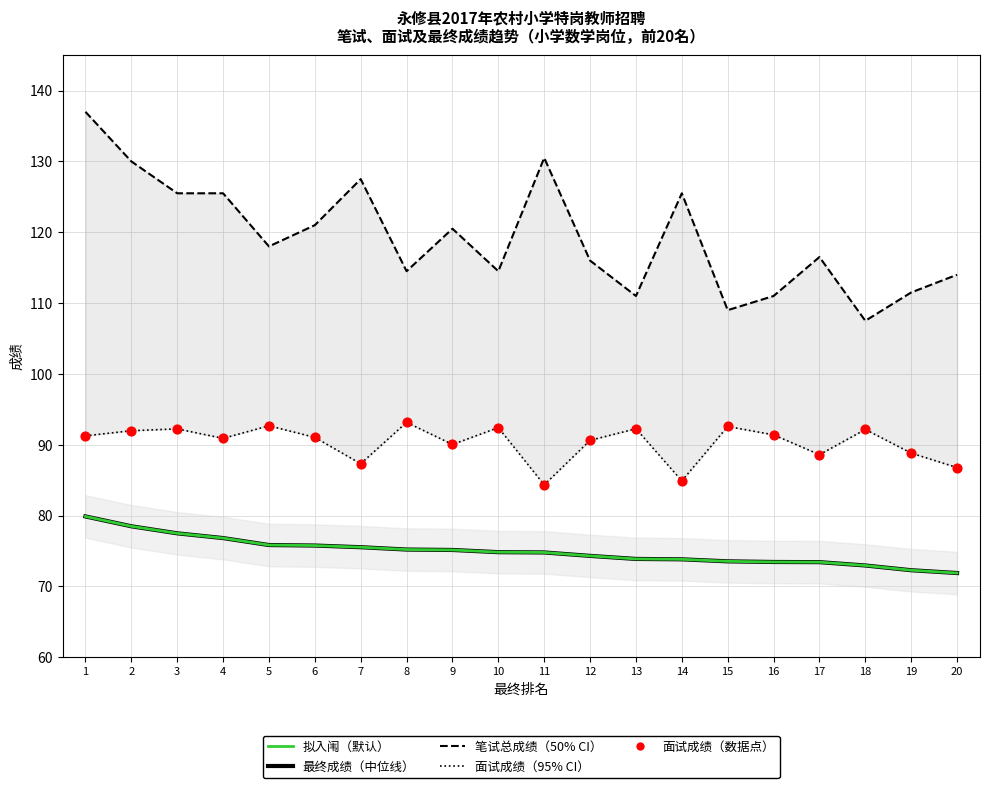

At how many categories does at least one series exceed 97?

20